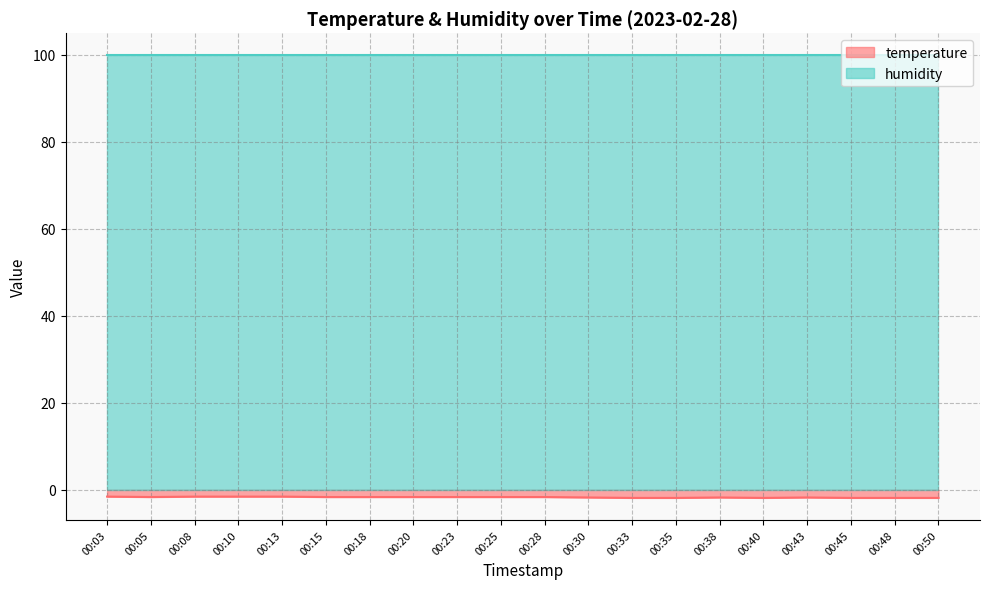

How many data points does each series have?

20